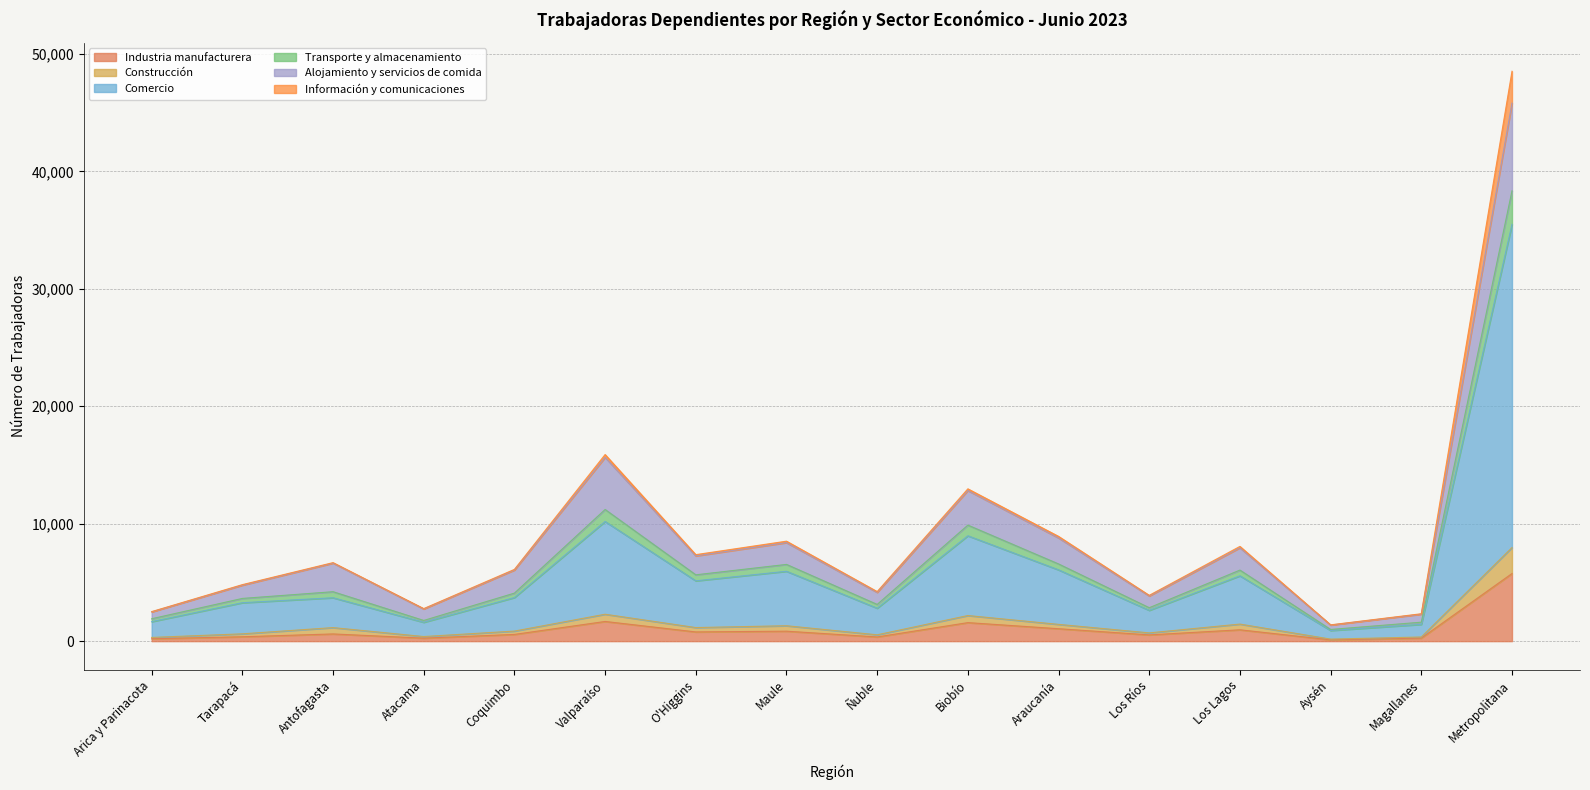

Does the chart display data point markers on the line(s)?

No